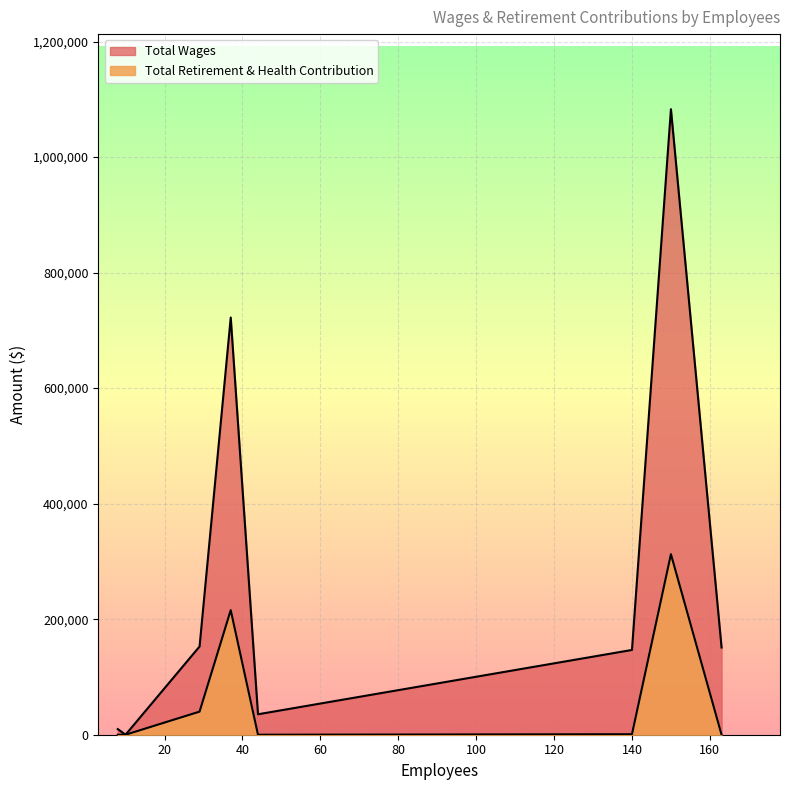

What is the greatest value displayed?

1082880